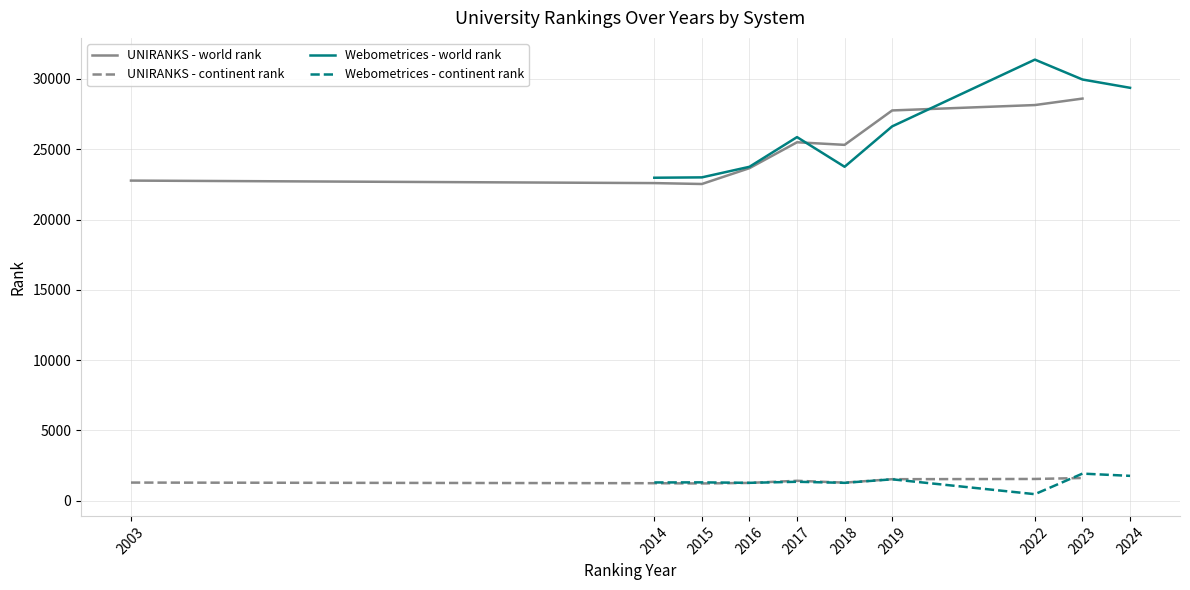

What is the maximum value for UNIRANKS - continent rank?

1614